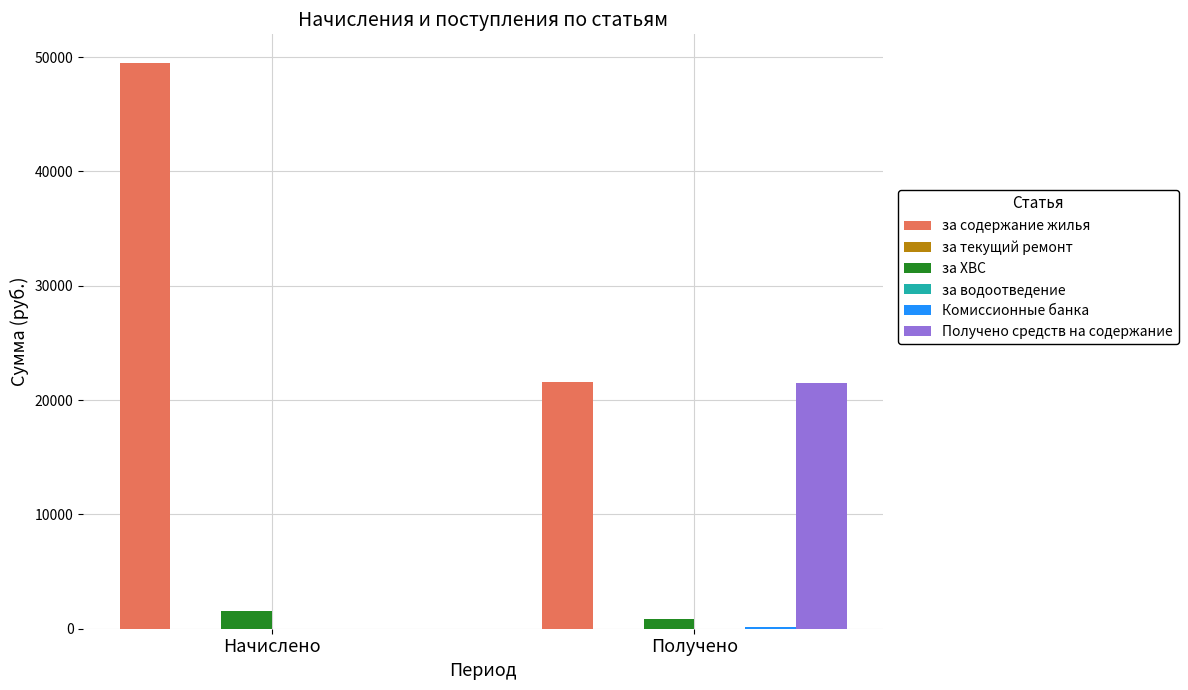

How many data points in за ХВС are less than 1531?

1